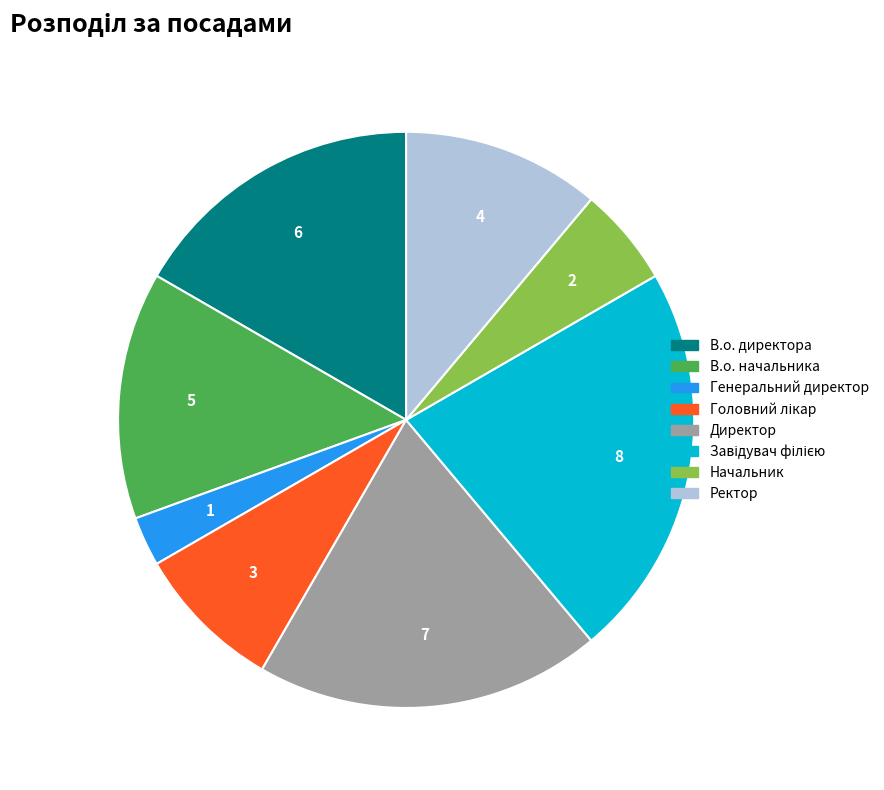

Is there any slice that represents more than half of the pie?

No